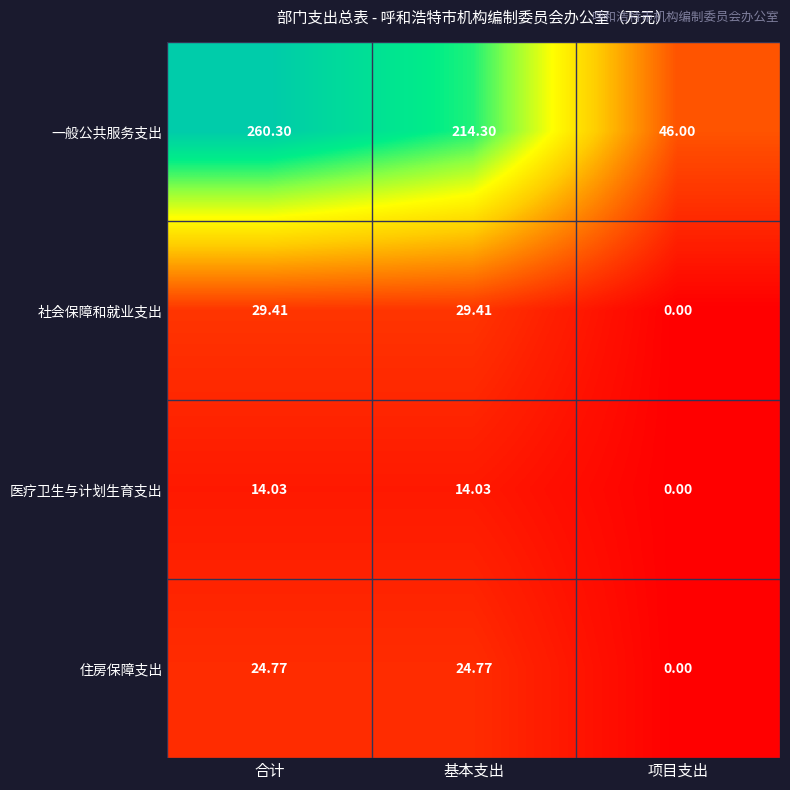

Which series has the widest spread of values?

一般公共服务支出